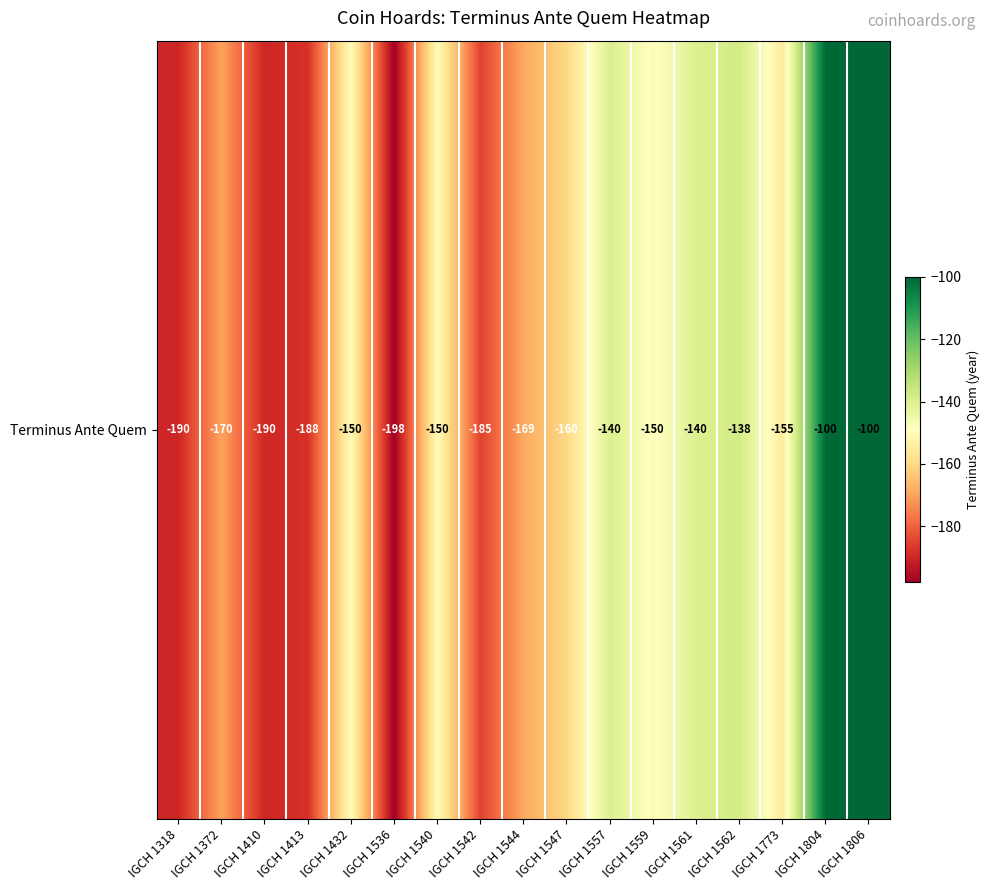

Count the number of values greater than -155.

8